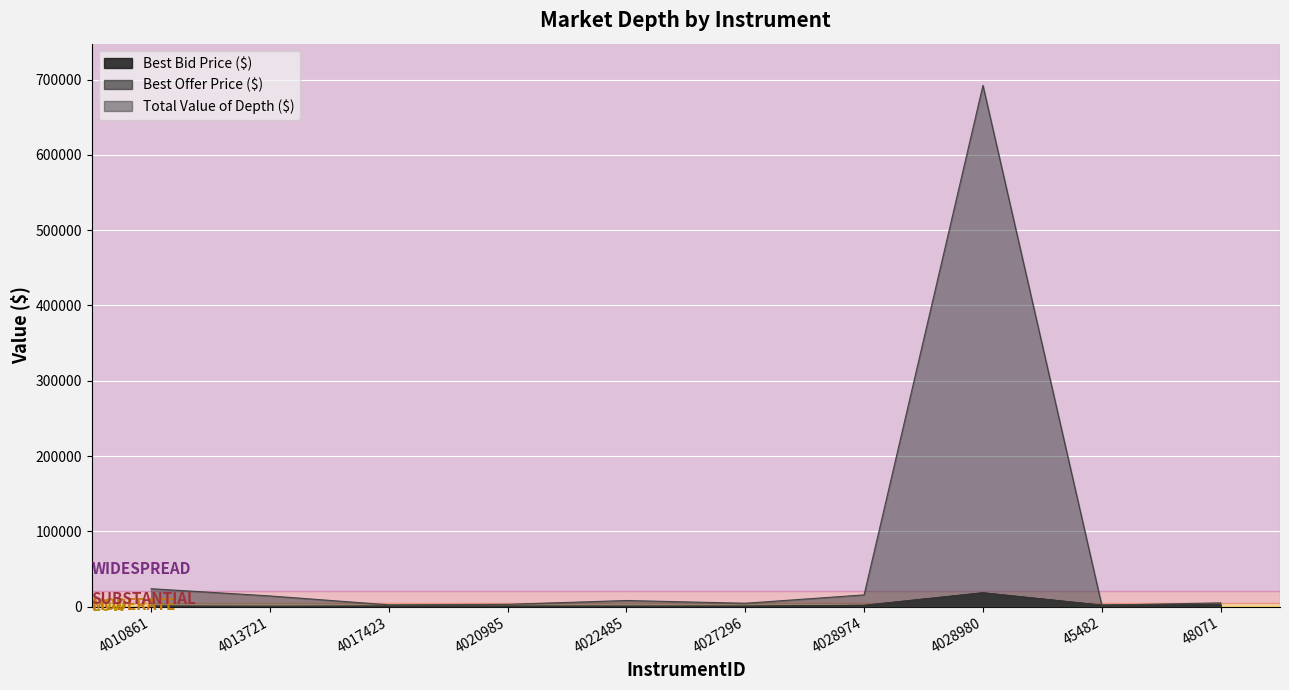

How many categories are shown in the chart?

10